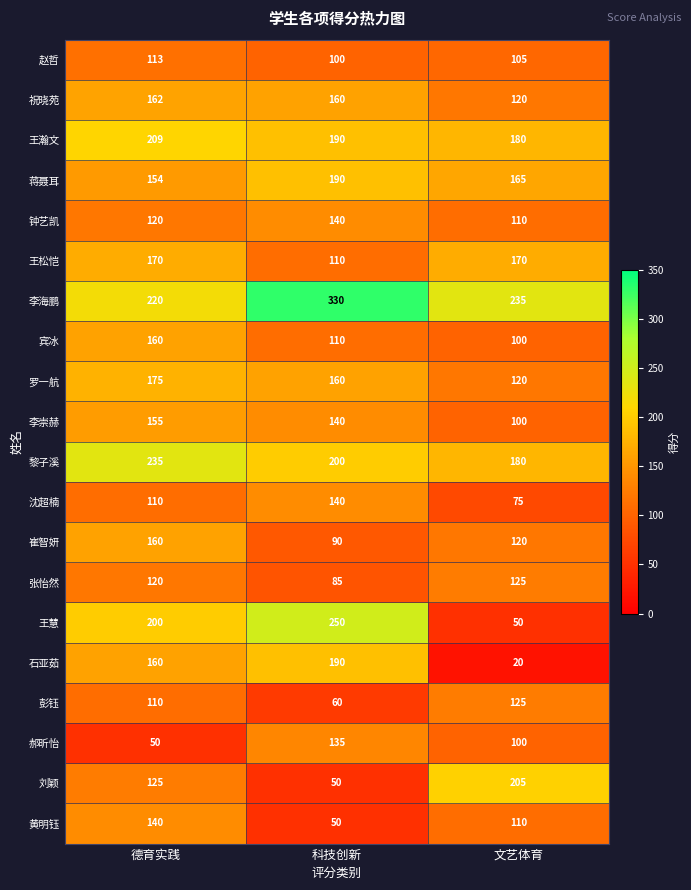

How many data points does each series have?

3